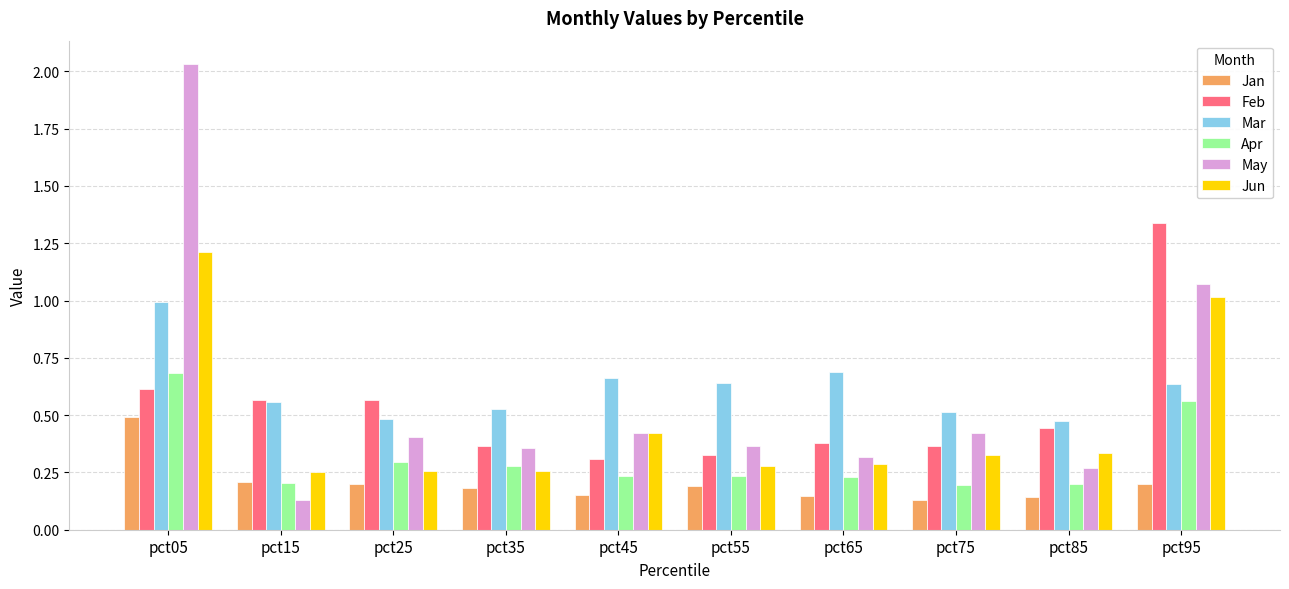

Which series has the widest spread of values?

May